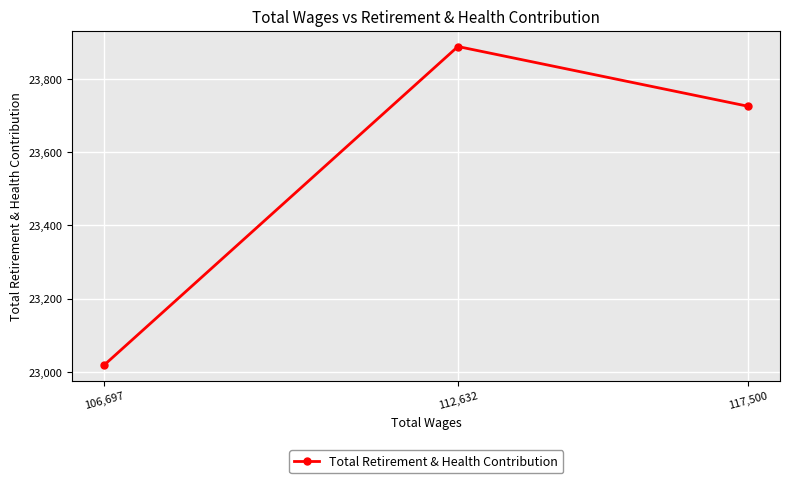

Reading left to right, extract all data points from this chart.

106,697=23019	112,632=23888	117,500=23725